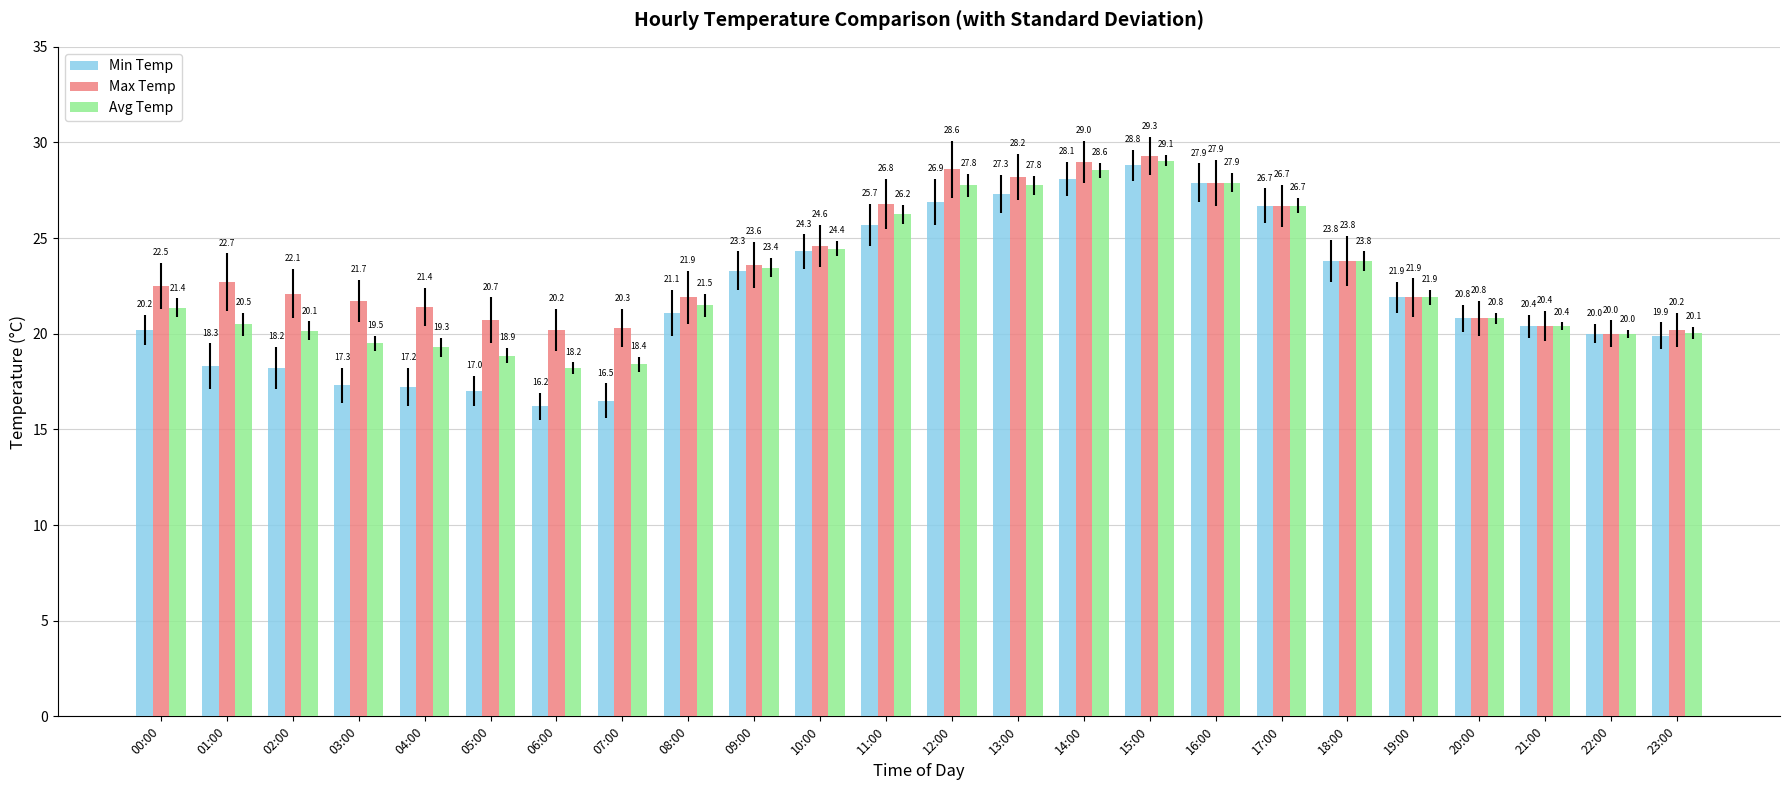

Which series changed the most between 06:00 and 08:00?

Min Temp